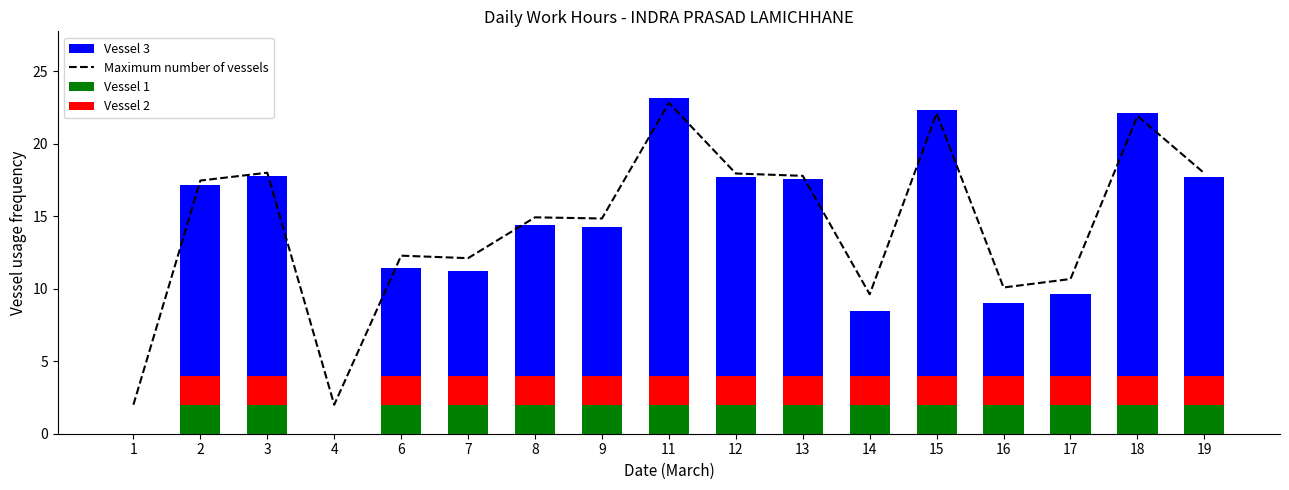

What is the difference between the maximum and minimum values in the Vessel 1 series?

2.0